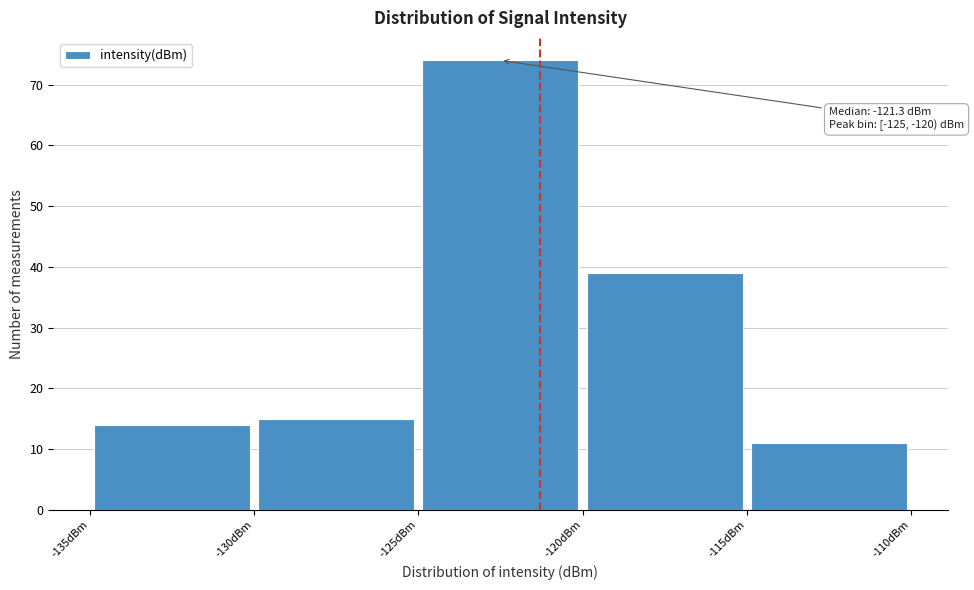

Over which range of the x-axis is the bar tallest?

-125 to -120